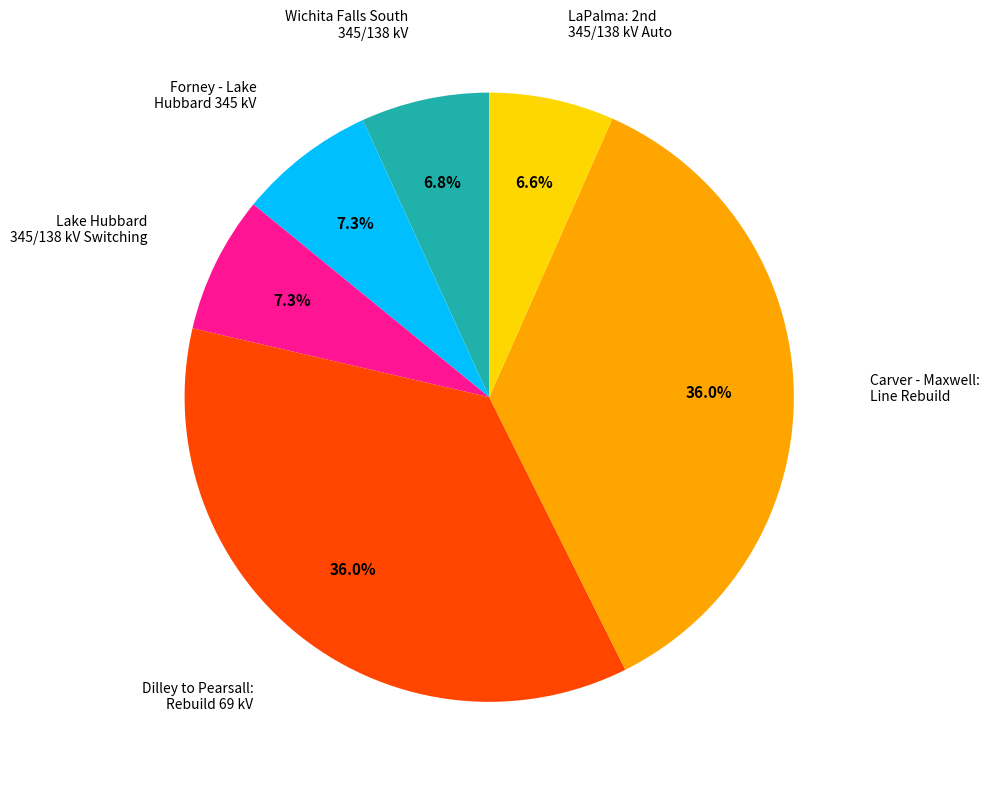

How many segments does this pie chart have?

6